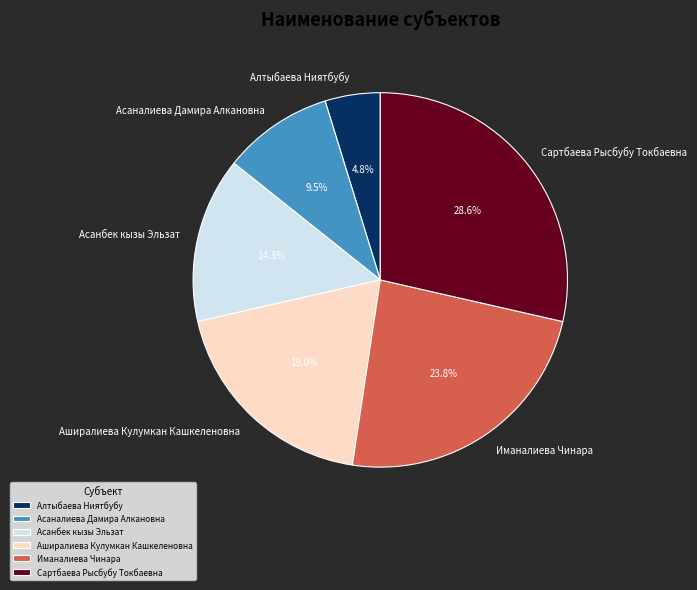

Is there any slice that represents more than half of the pie?

No